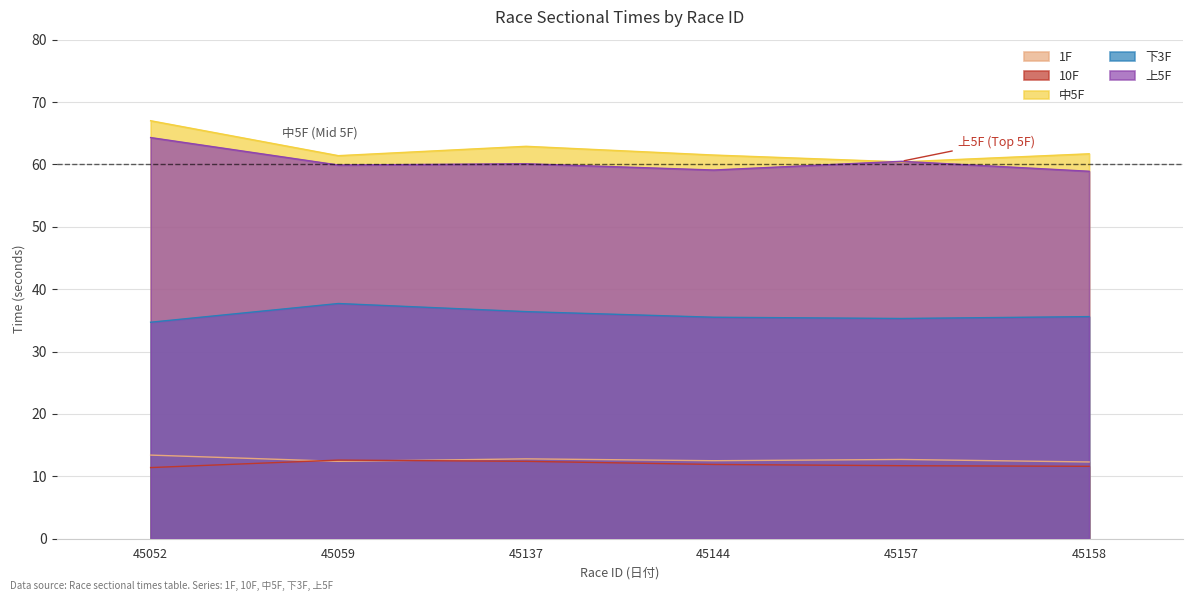

What is the difference between the second highest and second lowest values in the 1F series?

0.4